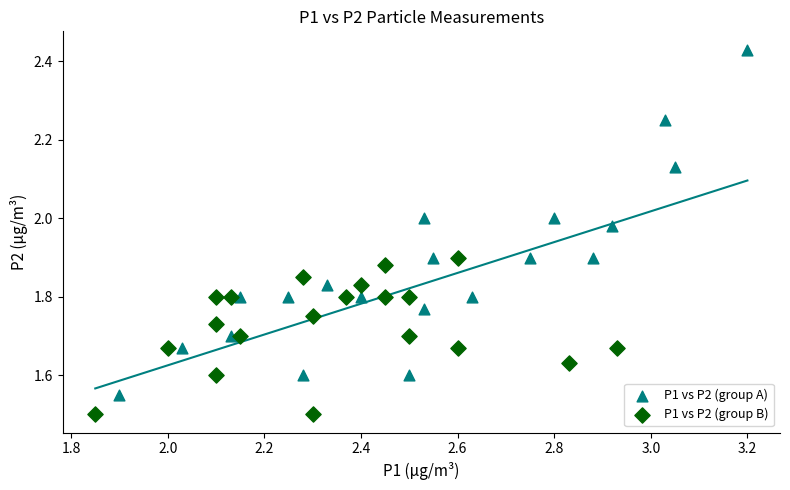

Which series has the largest Y range (max minus min)?

P1 vs P2 (group A)